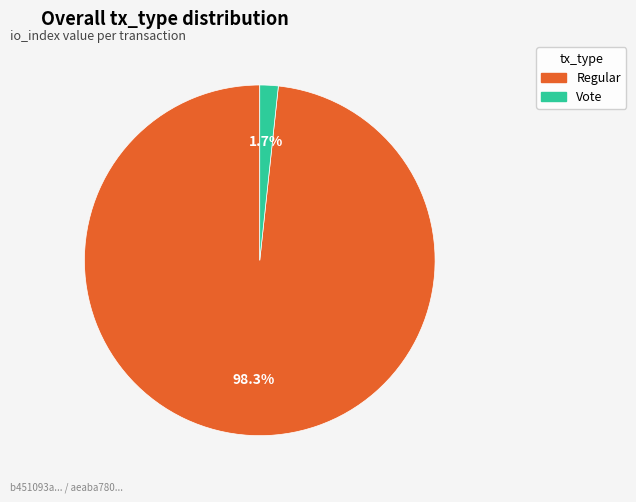

How many segments does this pie chart have?

2